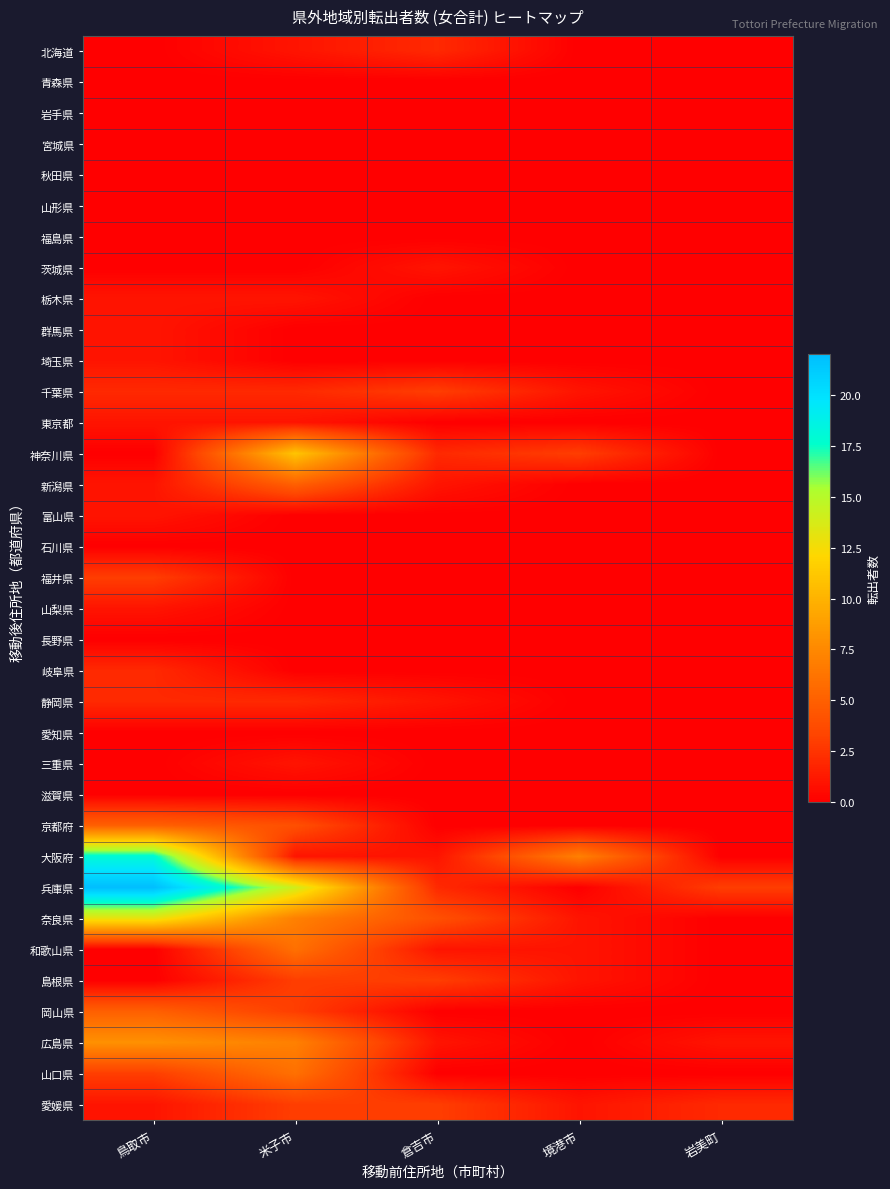

Reading left to right, transcribe all the data shown in this chart.

北海道: 鳥取市=0	米子市=1	倉吉市=2	境港市=0	岩美町=0
青森県: 鳥取市=0	米子市=0	倉吉市=0	境港市=0	岩美町=0
岩手県: 鳥取市=0	米子市=0	倉吉市=0	境港市=0	岩美町=0
宮城県: 鳥取市=0	米子市=0	倉吉市=0	境港市=0	岩美町=0
秋田県: 鳥取市=0	米子市=0	倉吉市=0	境港市=0	岩美町=0
山形県: 鳥取市=0	米子市=0	倉吉市=0	境港市=0	岩美町=0
福島県: 鳥取市=0	米子市=0	倉吉市=0	境港市=0	岩美町=0
茨城県: 鳥取市=0	米子市=0	倉吉市=1	境港市=0	岩美町=0
栃木県: 鳥取市=1	米子市=1	倉吉市=0	境港市=0	岩美町=0
群馬県: 鳥取市=1	米子市=0	倉吉市=0	境港市=0	岩美町=0
埼玉県: 鳥取市=1	米子市=0	倉吉市=0	境港市=0	岩美町=0
千葉県: 鳥取市=2	米子市=2	倉吉市=3	境港市=1	岩美町=0
東京都: 鳥取市=1	米子市=1	倉吉市=0	境港市=0	岩美町=0
神奈川県: 鳥取市=0	米子市=11	倉吉市=2	境港市=3	岩美町=0
新潟県: 鳥取市=1	米子市=5	倉吉市=1	境港市=0	岩美町=0
富山県: 鳥取市=1	米子市=0	倉吉市=0	境港市=0	岩美町=0
石川県: 鳥取市=0	米子市=0	倉吉市=0	境港市=0	岩美町=0
福井県: 鳥取市=3	米子市=0	倉吉市=0	境港市=0	岩美町=0
山梨県: 鳥取市=1	米子市=0	倉吉市=0	境港市=0	岩美町=0
長野県: 鳥取市=0	米子市=0	倉吉市=0	境港市=0	岩美町=0
岐阜県: 鳥取市=2	米子市=0	倉吉市=0	境港市=0	岩美町=0
静岡県: 鳥取市=2	米子市=2	倉吉市=1	境港市=0	岩美町=0
愛知県: 鳥取市=0	米子市=0	倉吉市=0	境港市=0	岩美町=0
三重県: 鳥取市=0	米子市=1	倉吉市=0	境港市=0	岩美町=0
滋賀県: 鳥取市=0	米子市=0	倉吉市=0	境港市=0	岩美町=0
京都府: 鳥取市=5	米子市=4	倉吉市=0	境港市=0	岩美町=0
大阪府: 鳥取市=18	米子市=1	倉吉市=1	境港市=7	岩美町=0
兵庫県: 鳥取市=22	米子市=14	倉吉市=2	境港市=0	岩美町=3
奈良県: 鳥取市=13	米子市=7	倉吉市=4	境港市=1	岩美町=0
和歌山県: 鳥取市=0	米子市=6	倉吉市=1	境港市=1	岩美町=0
島根県: 鳥取市=0	米子市=3	倉吉市=3	境港市=1	岩美町=0
岡山県: 鳥取市=5	米子市=3	倉吉市=0	境港市=0	岩美町=0
広島県: 鳥取市=8	米子市=7	倉吉市=1	境港市=0	岩美町=1
山口県: 鳥取市=3	米子市=6	倉吉市=0	境港市=0	岩美町=0
愛媛県: 鳥取市=1	米子市=3	倉吉市=3	境港市=1	岩美町=2